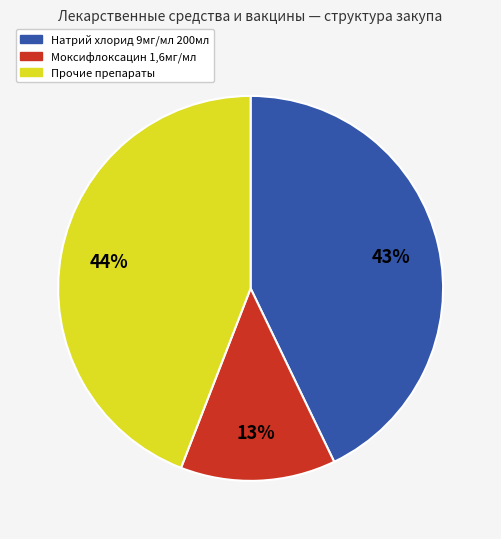

Does any single category account for the majority?

No